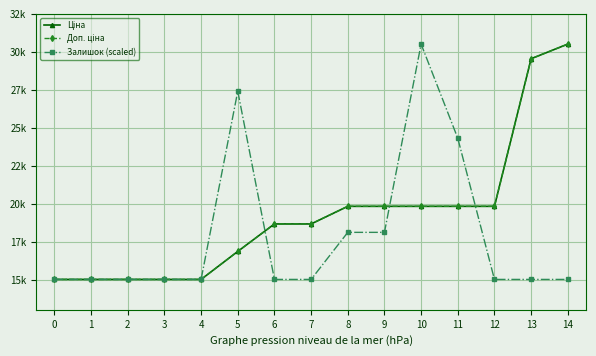

Is this an area chart (filled region under the line)?

No